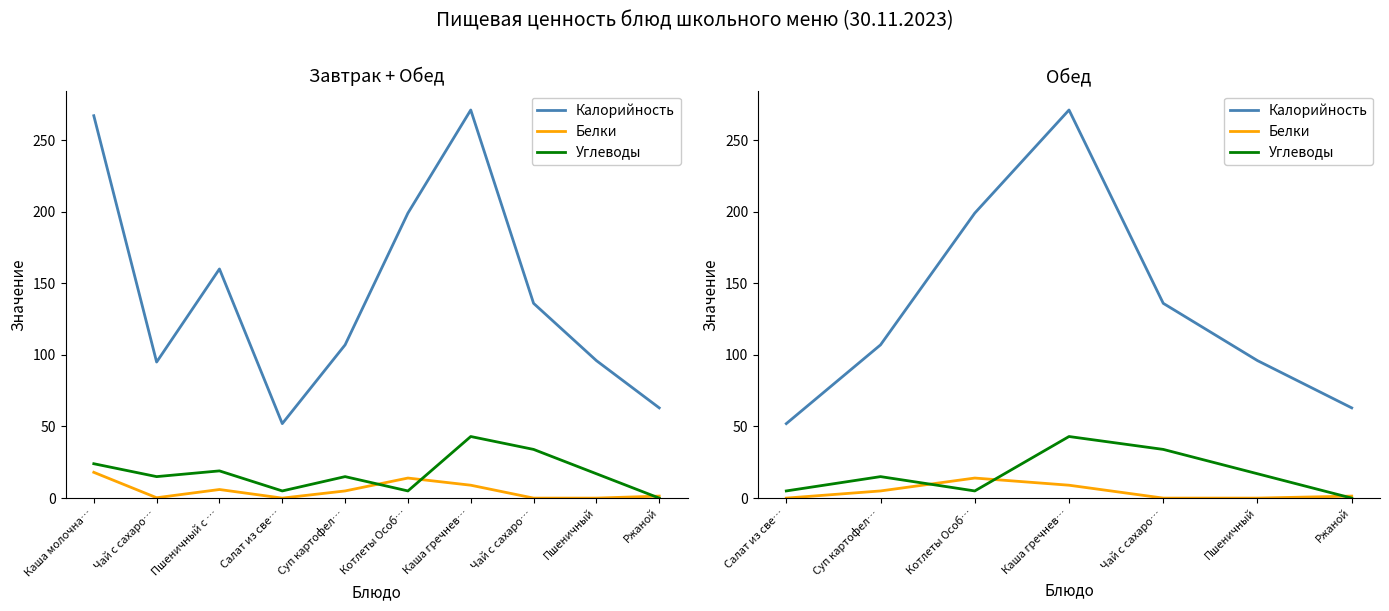

True or false: Калорийность and Углеводы cross at least once.

False